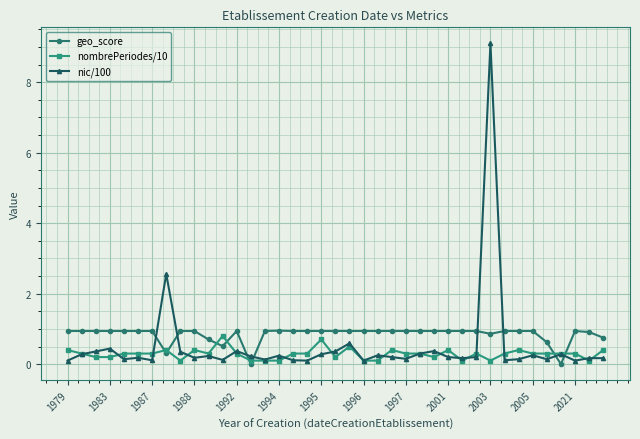

True or false: geo_score has more than 1 points higher than both neighbors.

True